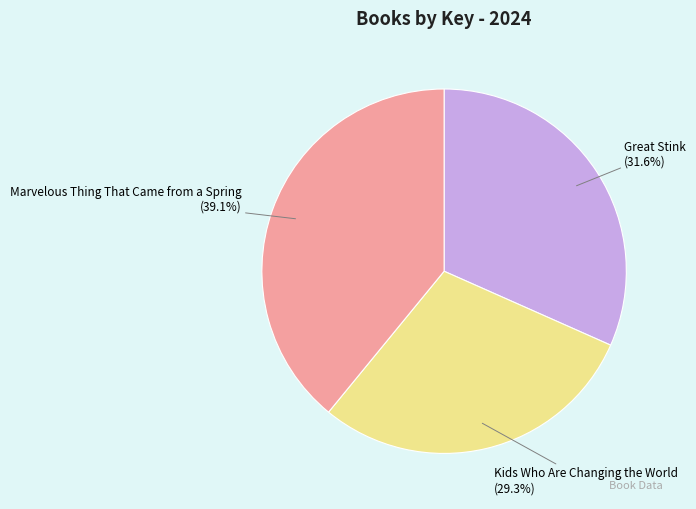

Does Marvelous Thing That Came from a Spring represent more than half of the total?

No